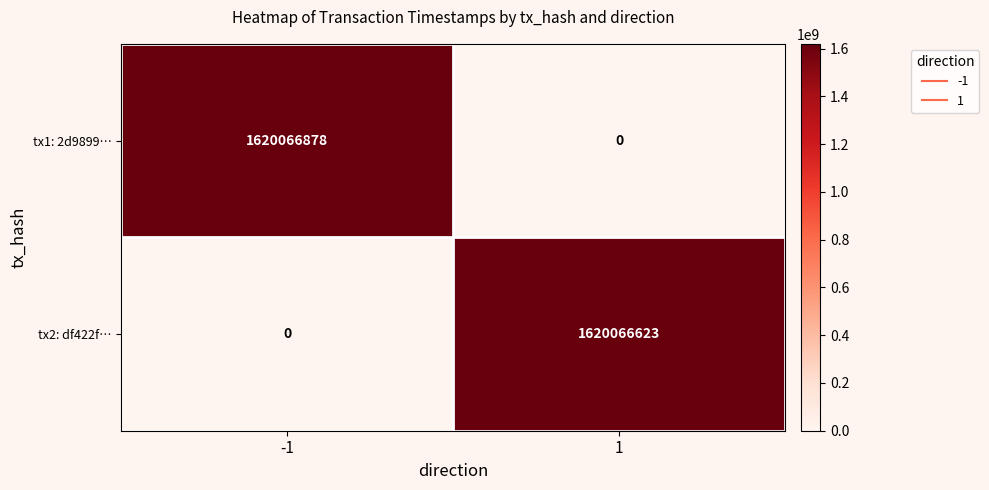

What is the difference between the maximum and minimum values in the tx1: 2d9899… series?

1620066878